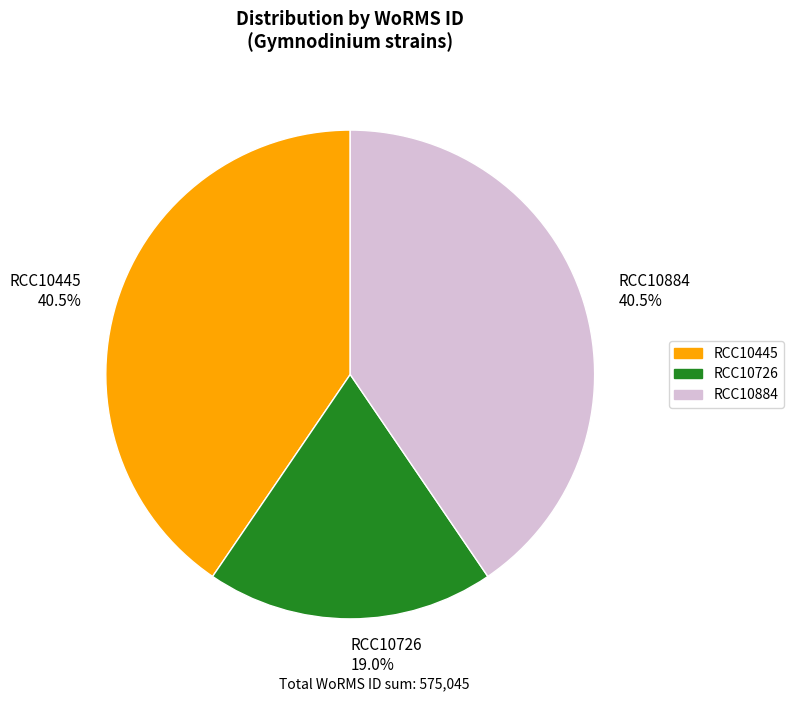

Is it true that RCC10726 is 19% of the pie?

True